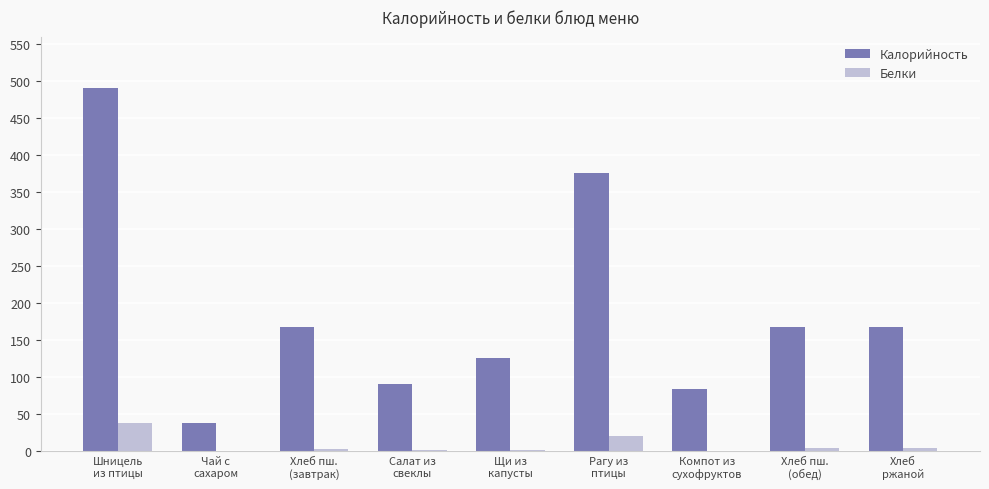

Does the chart contain stacked bars?

No